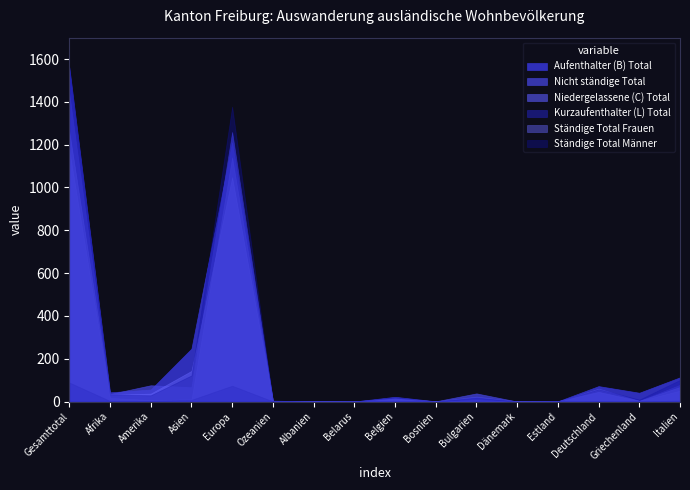

What is the difference between the highest and lowest values at Gesamttotal?

1475